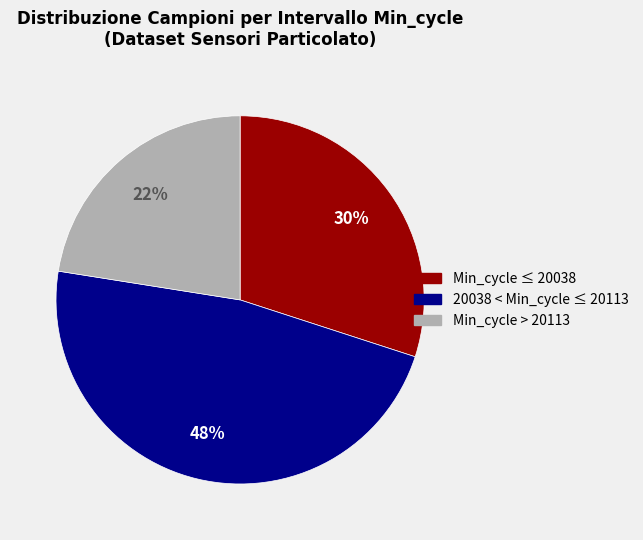

How many slices are in this pie chart?

3